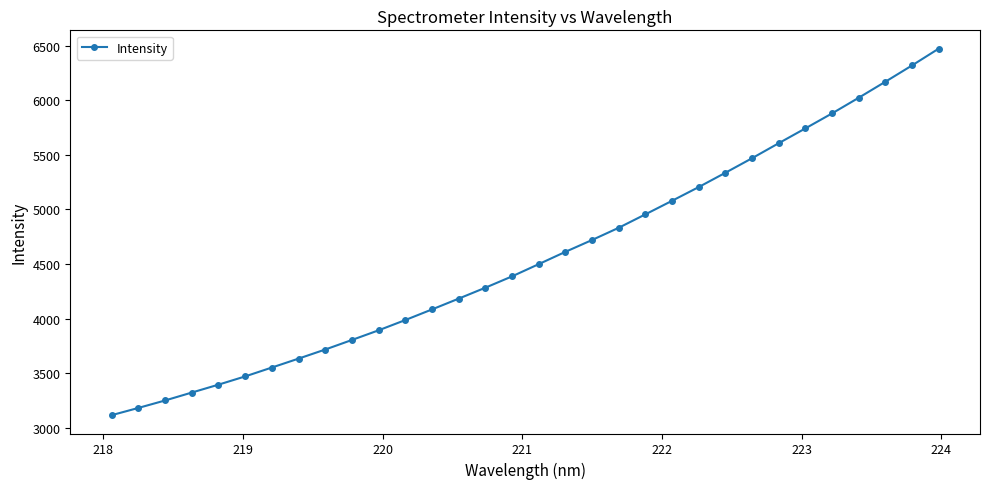

What is the smallest value displayed?

3118.0